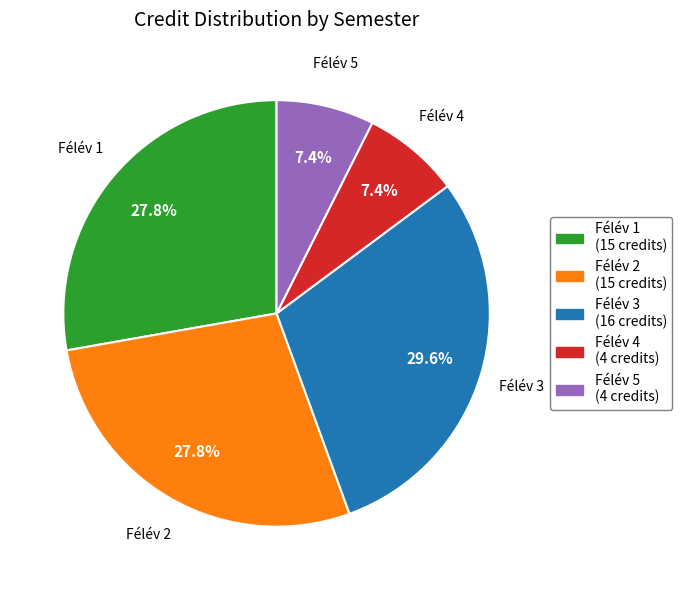

What portion of the pie excludes Félév 1?

72.2%